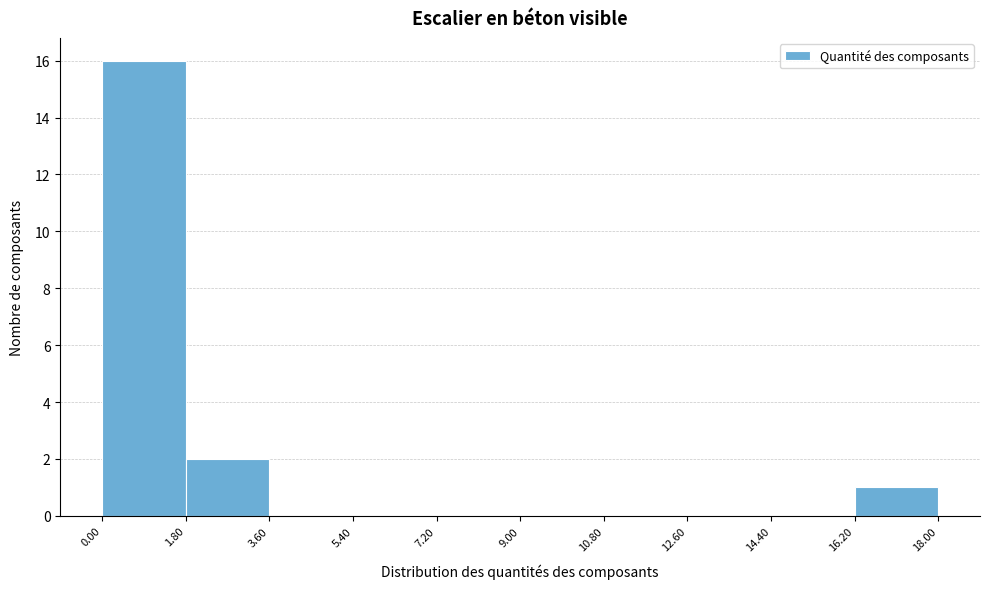

Reading left to right, list every bar in this chart as the range it spans on the x-axis followed by its height. The values are not printed on the chart, so give them approximately, as read against the axis.

0.00 to 1.80: 16
1.80 to 3.60: 2
3.60 to 5.40: 0
5.40 to 7.20: 0
7.20 to 9.00: 0
9.00 to 10.80: 0
10.80 to 12.60: 0
12.60 to 14.40: 0
14.40 to 16.20: 0
16.20 to 18.00: 1